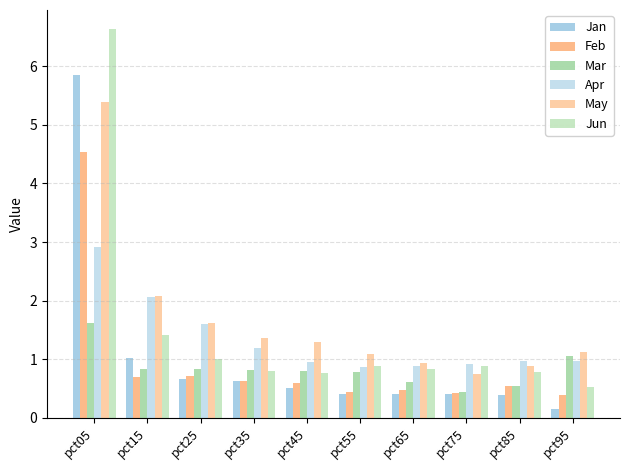

What is the average value of the Apr series?

1.3